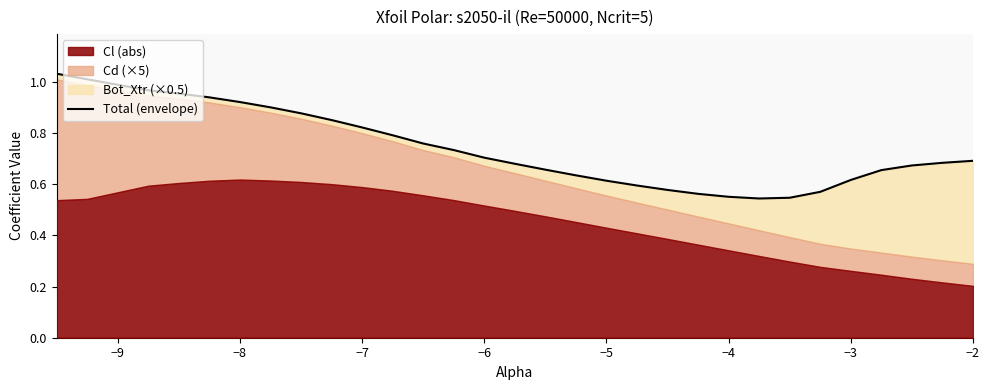

What is the value of the 30th point from the left?

0.7